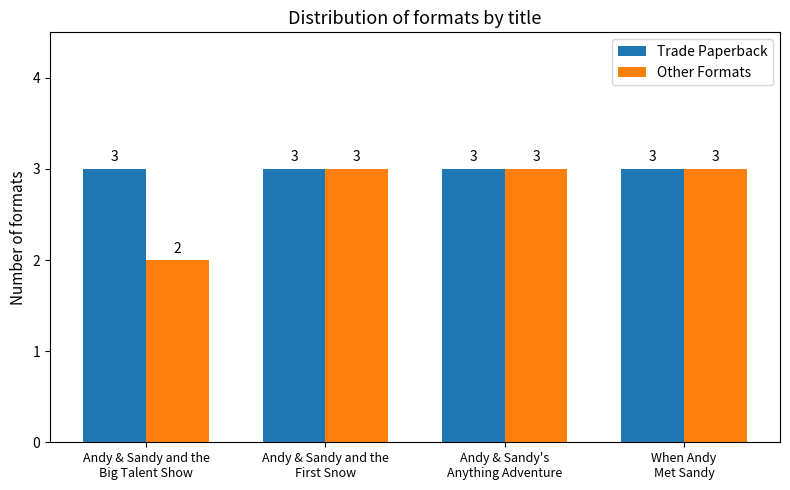

How many groups of bars are there?

4